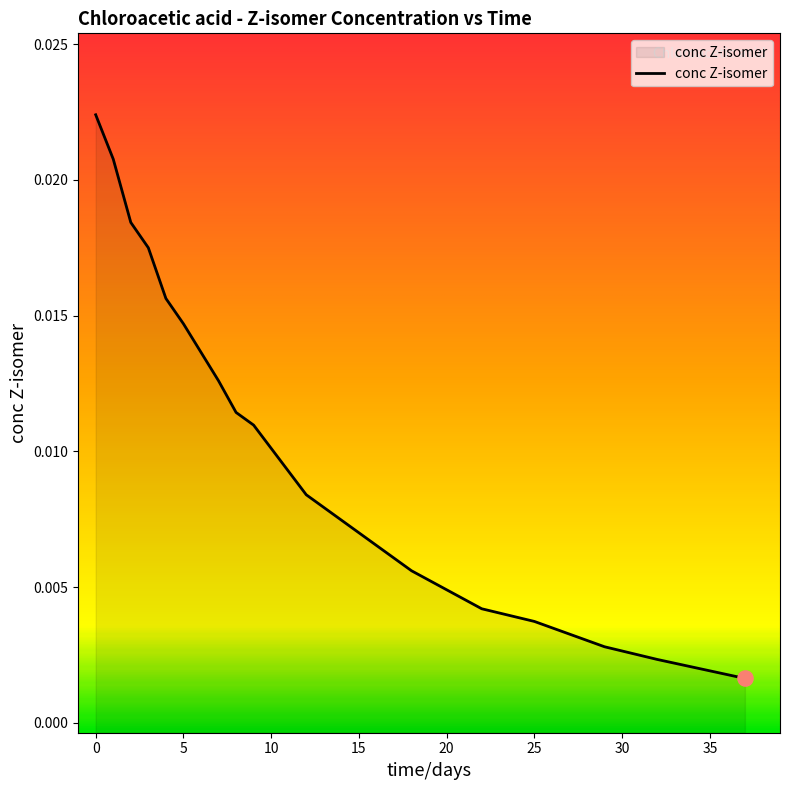

Which has a higher value, 3 or 25?

3